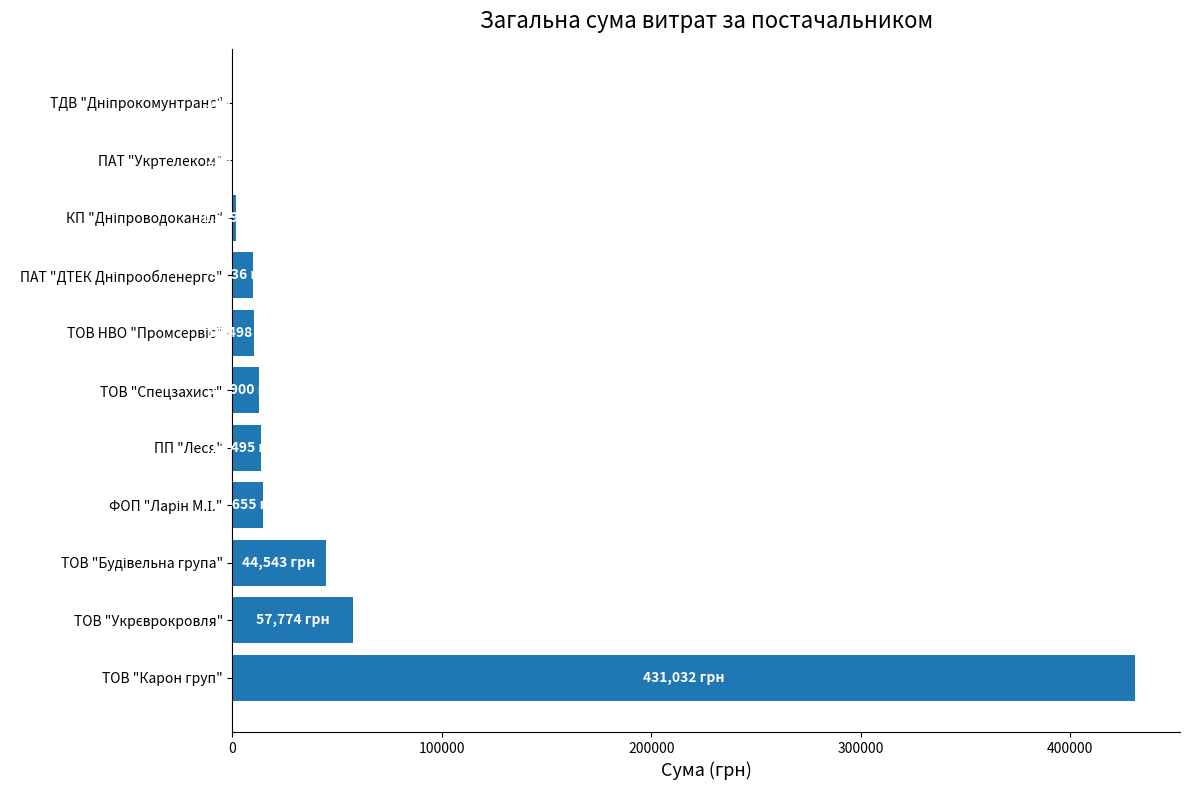

What is the greatest value displayed?

431032.2